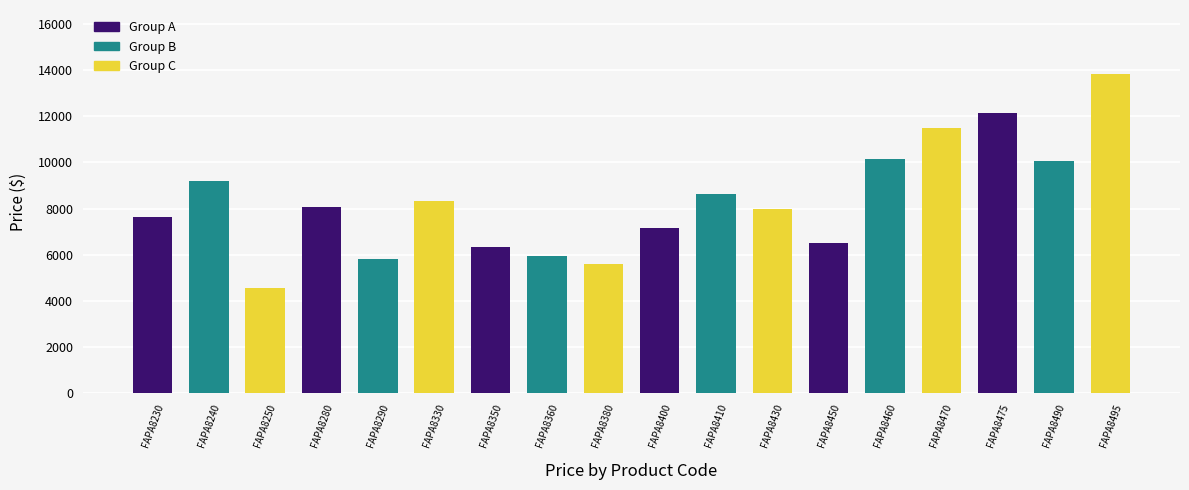

Does the chart contain stacked bars?

No